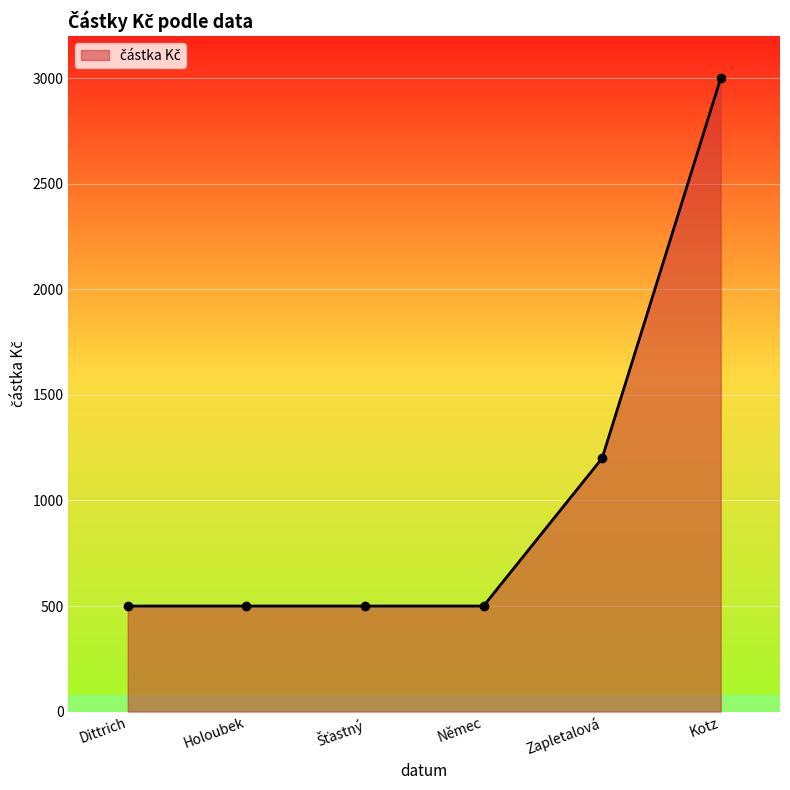

How many lines are shown in the chart?

1